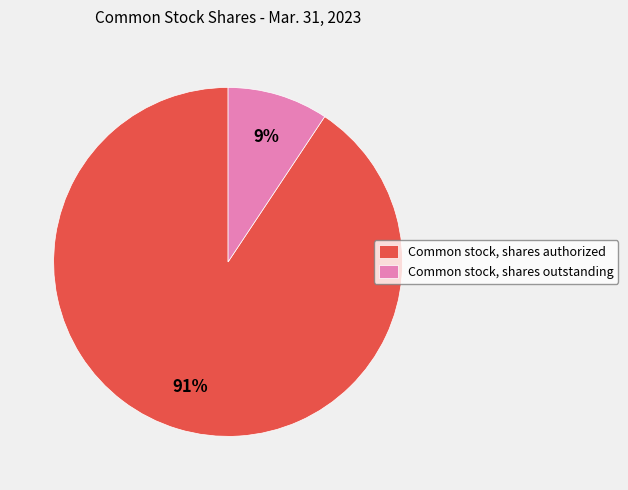

Combined, do Common stock, shares outstanding and Common stock, shares authorized account for over 50%?

Yes